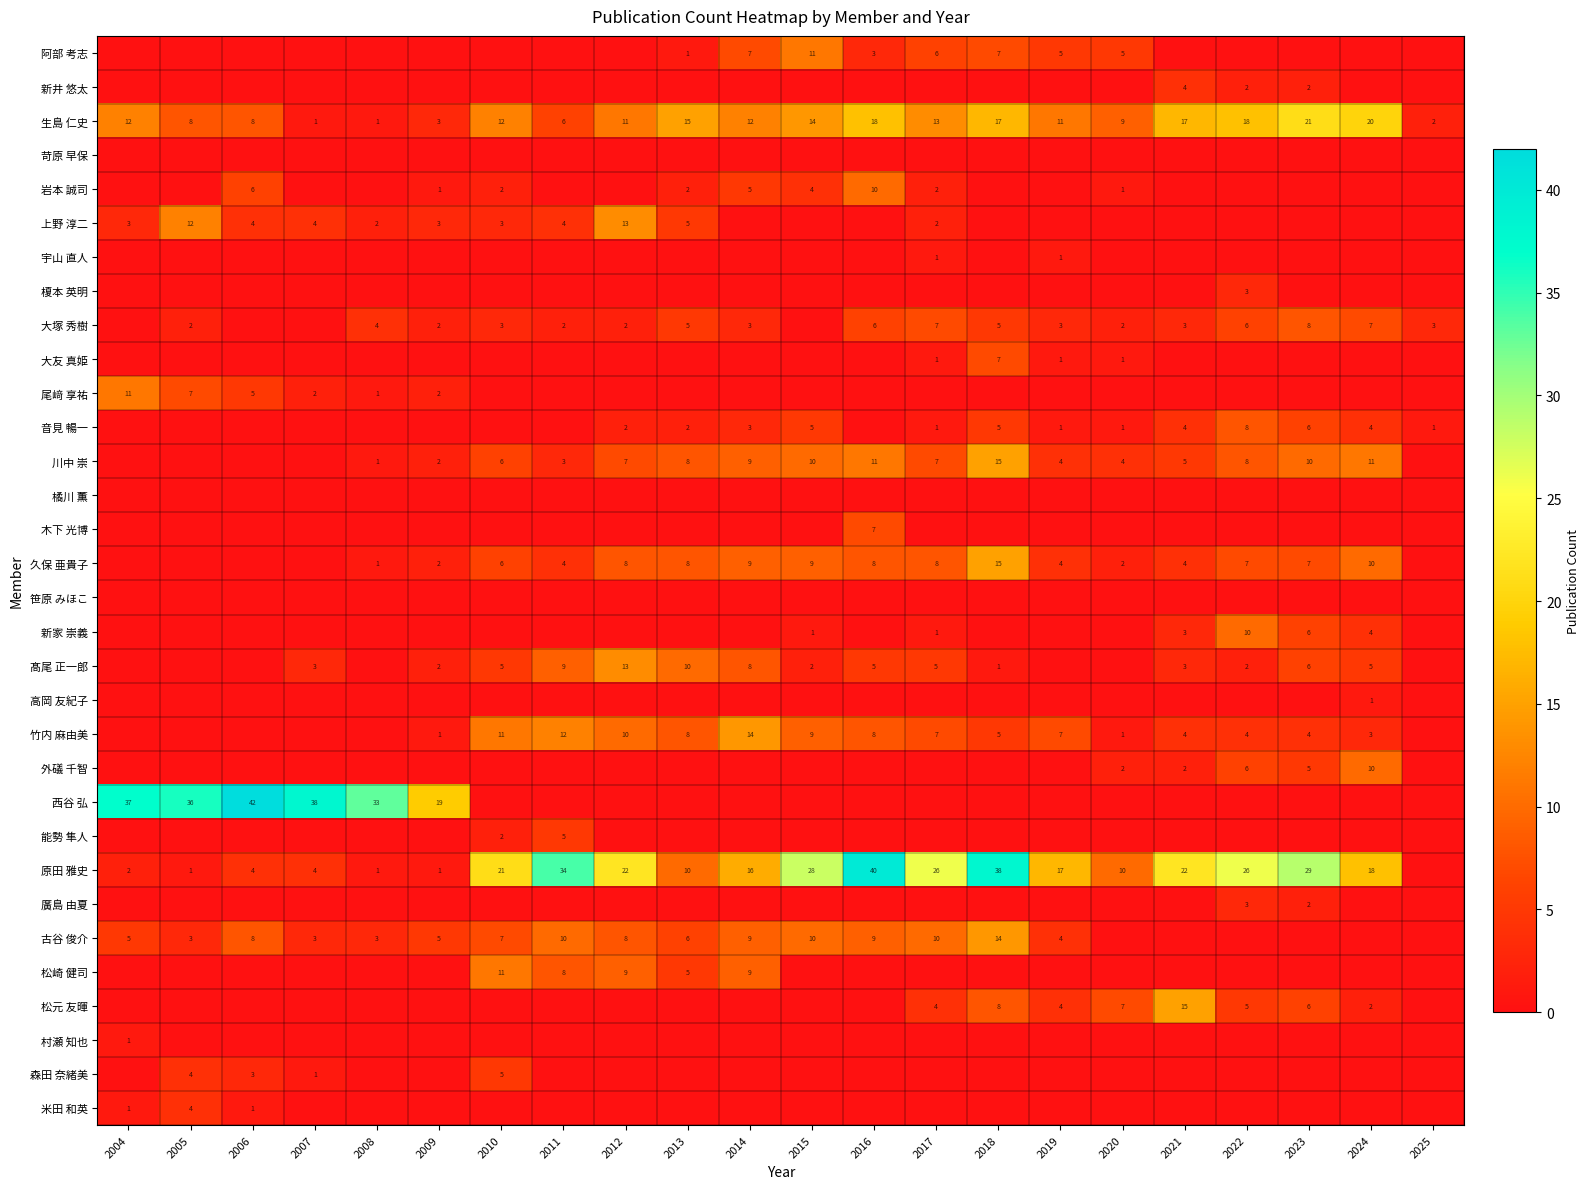

The 髙尾 正一郎 series shows 1 at 2015. True or false?

False